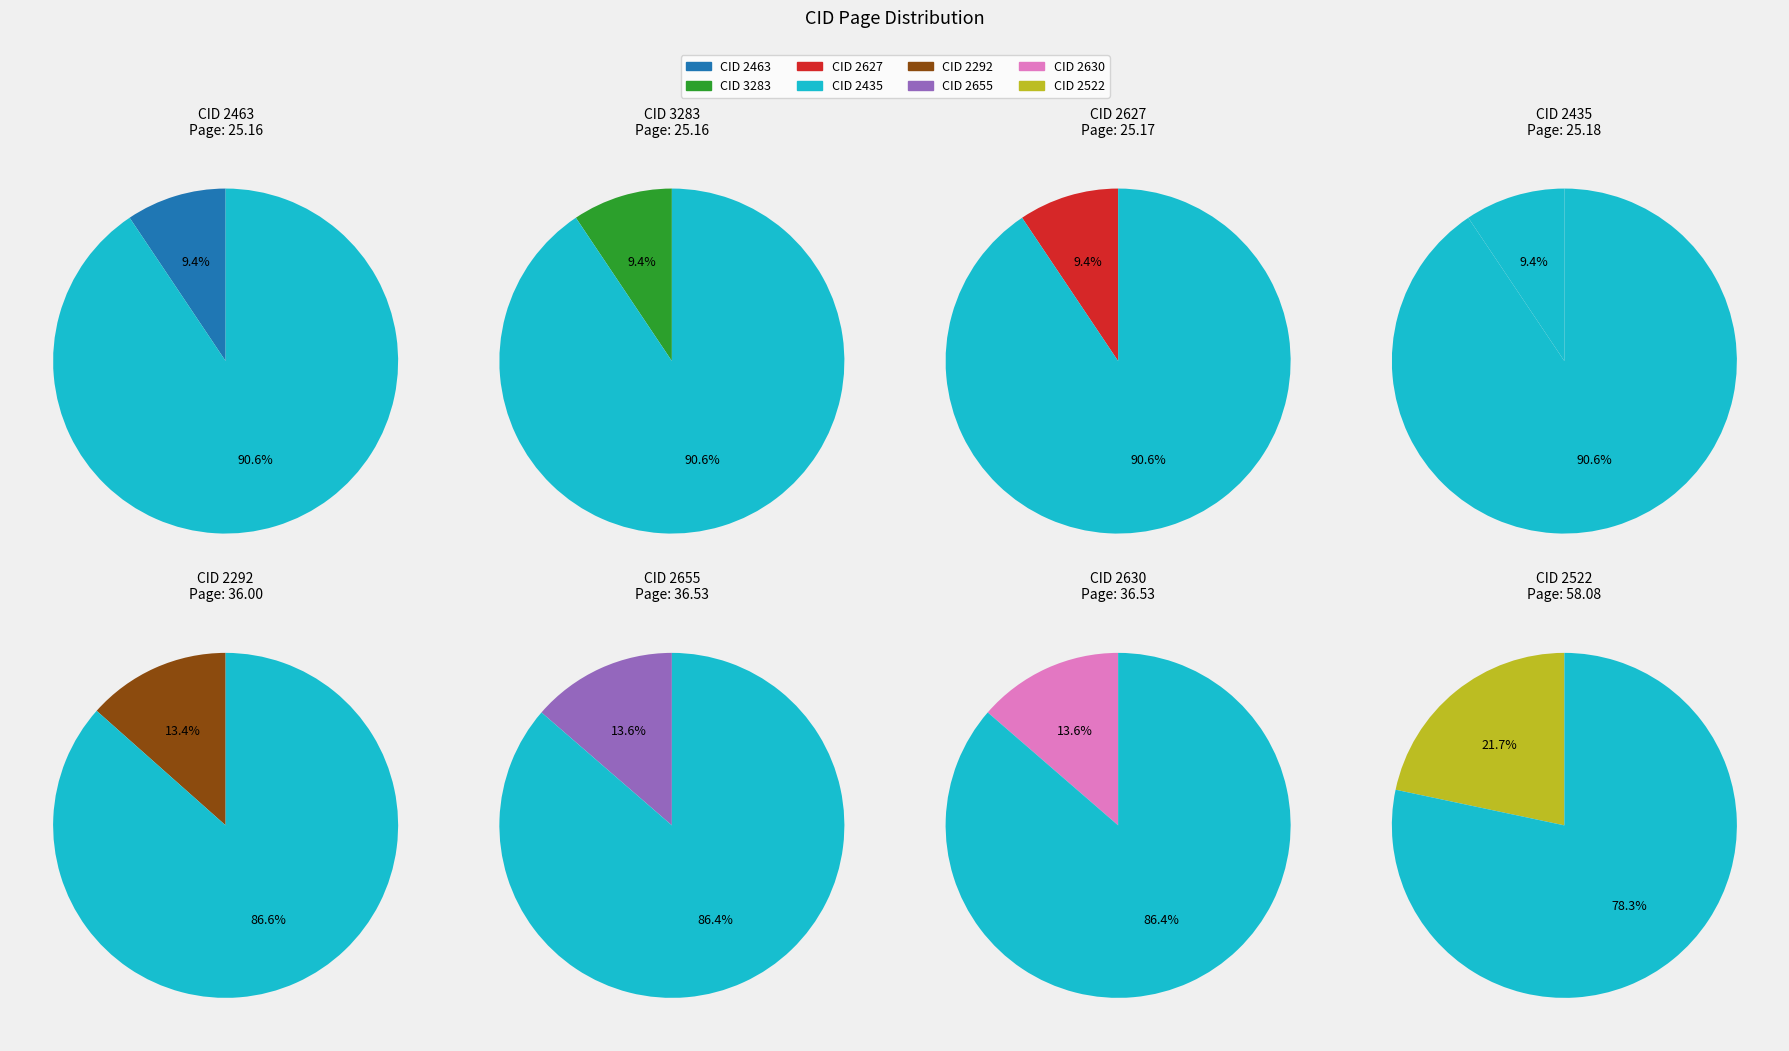

The CID 2522 slice represents 9% of the pie. True or false?

False